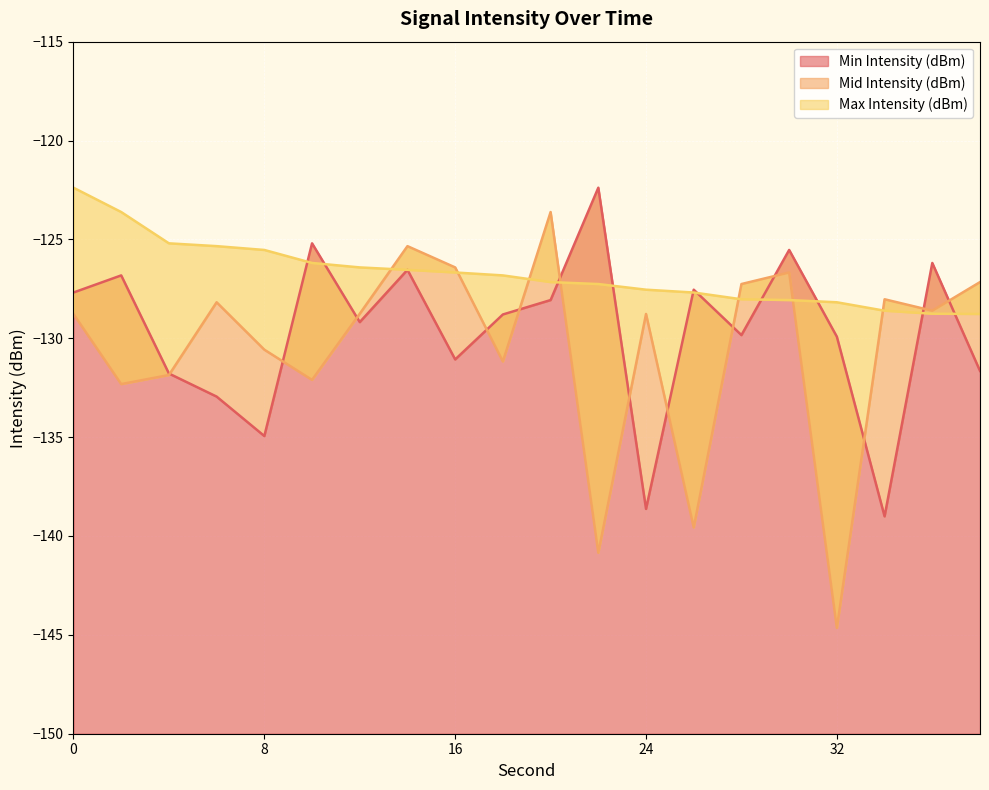

How many times do Mid Intensity (dBm) and Min Intensity (dBm) cross each other?

13